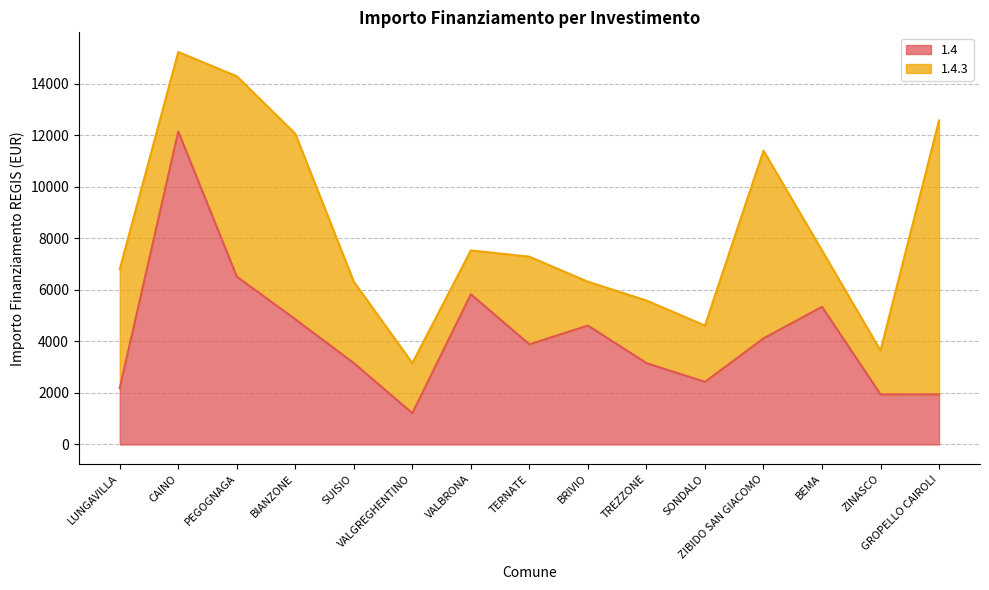

How many points are higher than both their immediate neighbors (excluding endpoints)?

4